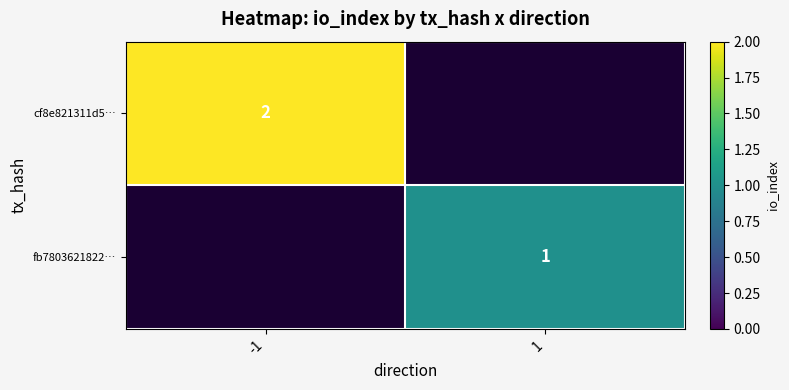

The fb7803621822… series shows 2 at 1. True or false?

False